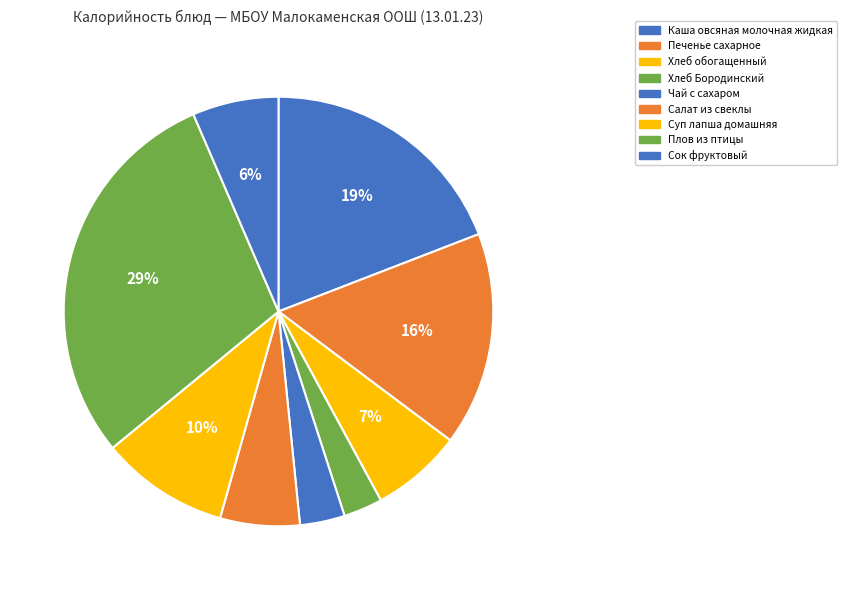

Does Салат из свеклы represent more than half of the total?

No